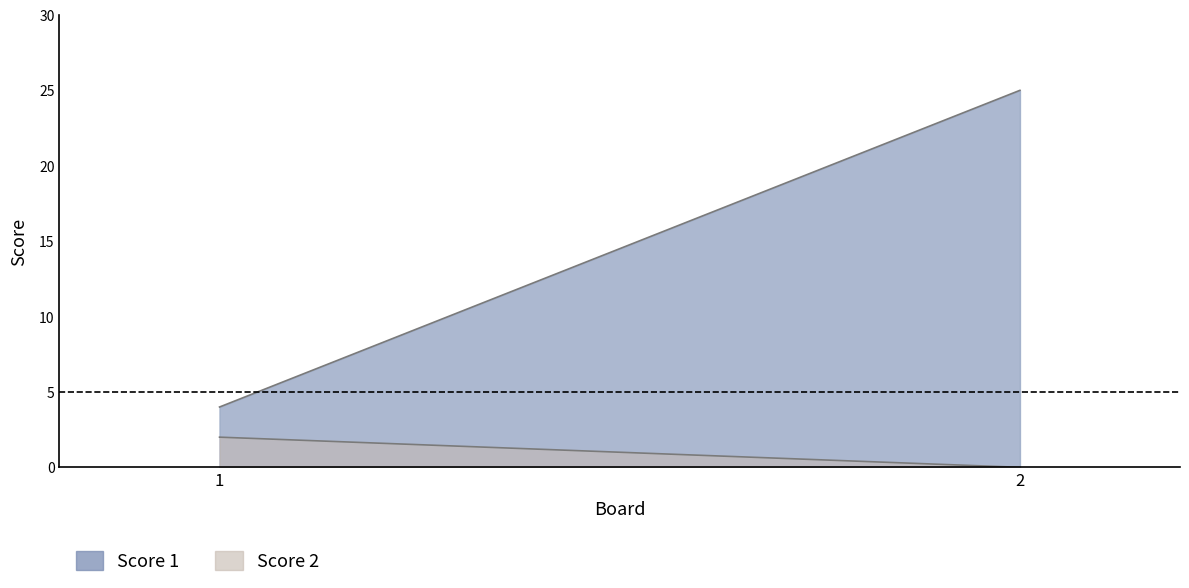

Which series changed the most between 1 and 2?

Score 1